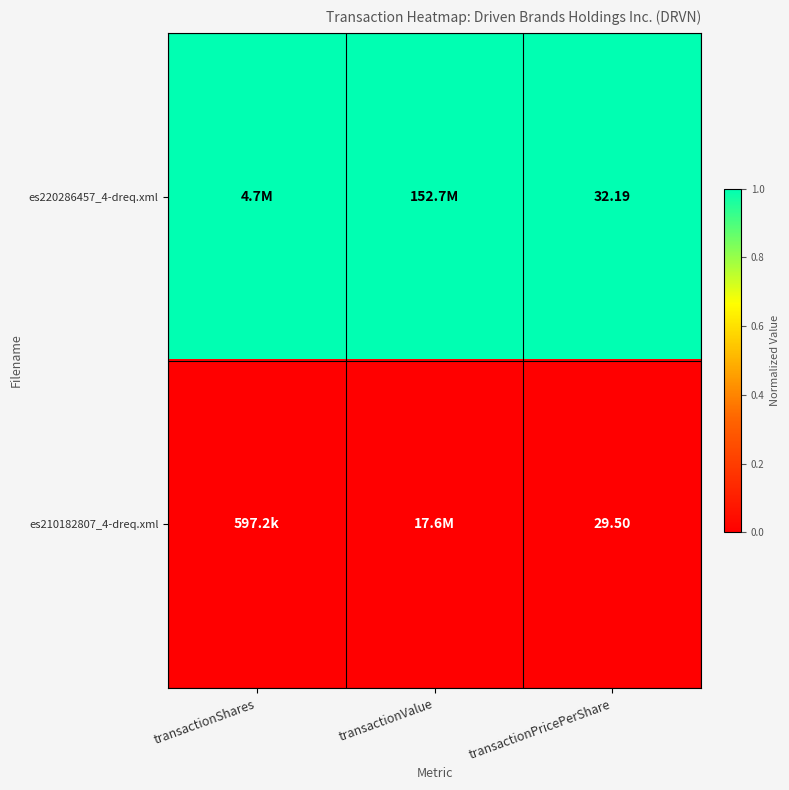

What is the total value across all series at transactionValue?

1